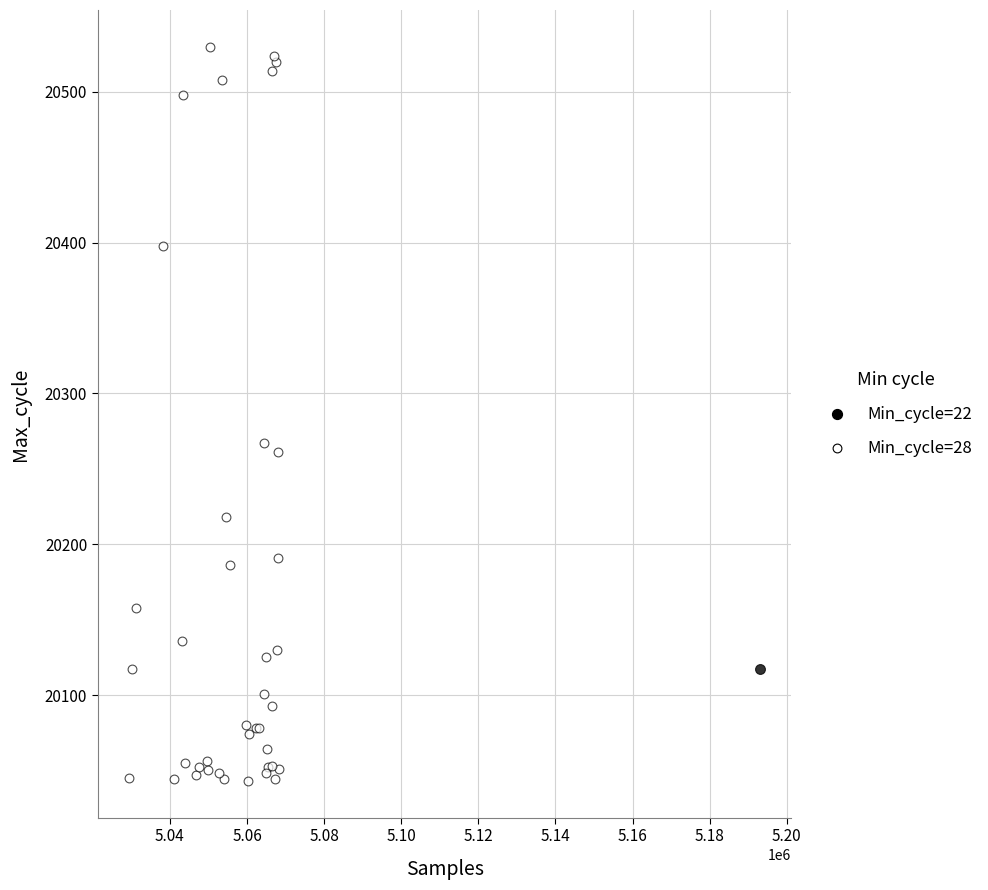

What are all the series names shown in the legend?

Min_cycle=22, Min_cycle=28